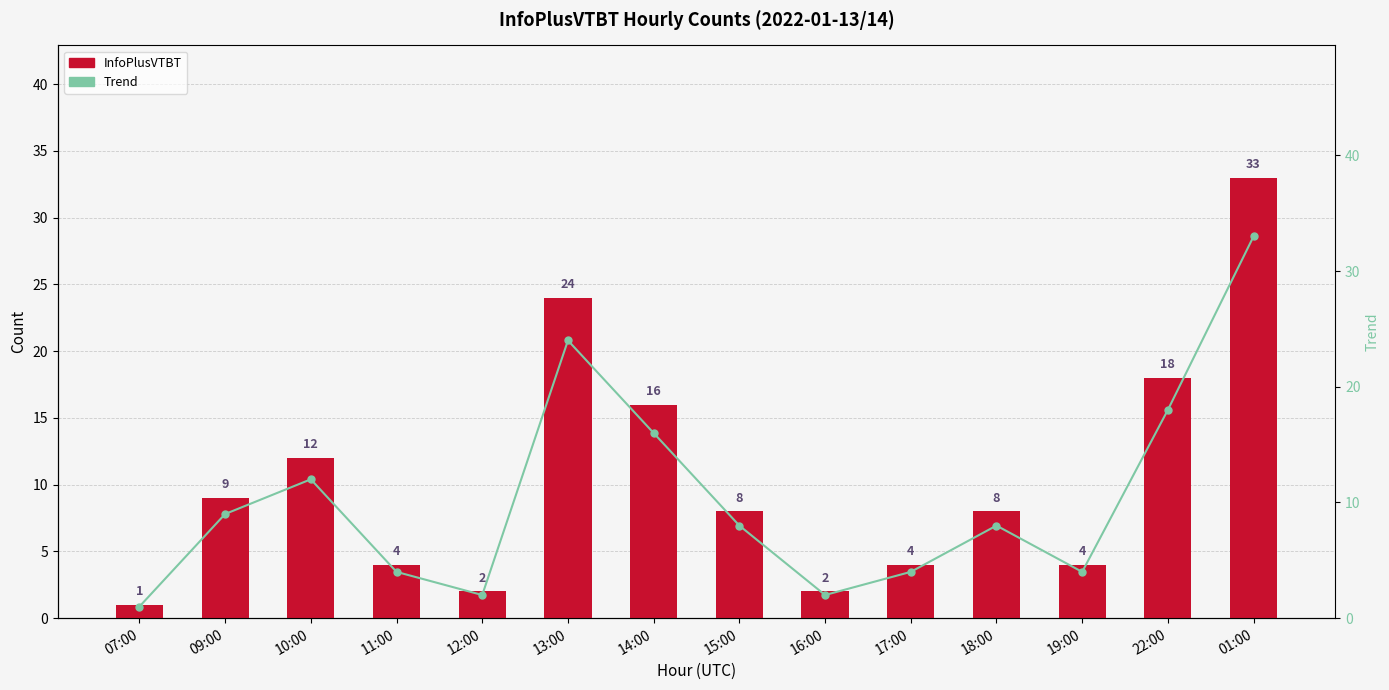

List the series in order of their peak value, highest first.

InfoPlusVTBT, Trend